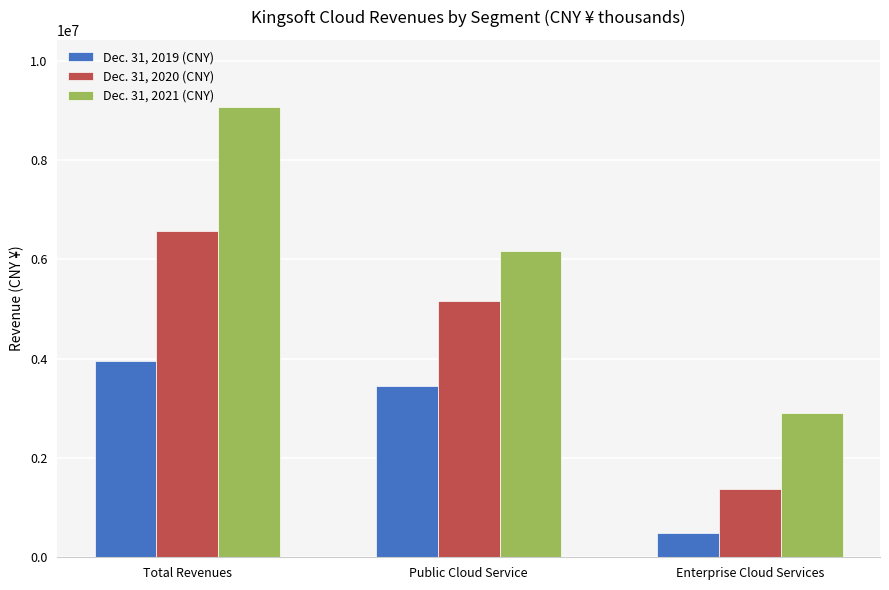

List the series in order of their peak value, highest first.

Dec. 31, 2021 (CNY), Dec. 31, 2020 (CNY), Dec. 31, 2019 (CNY)